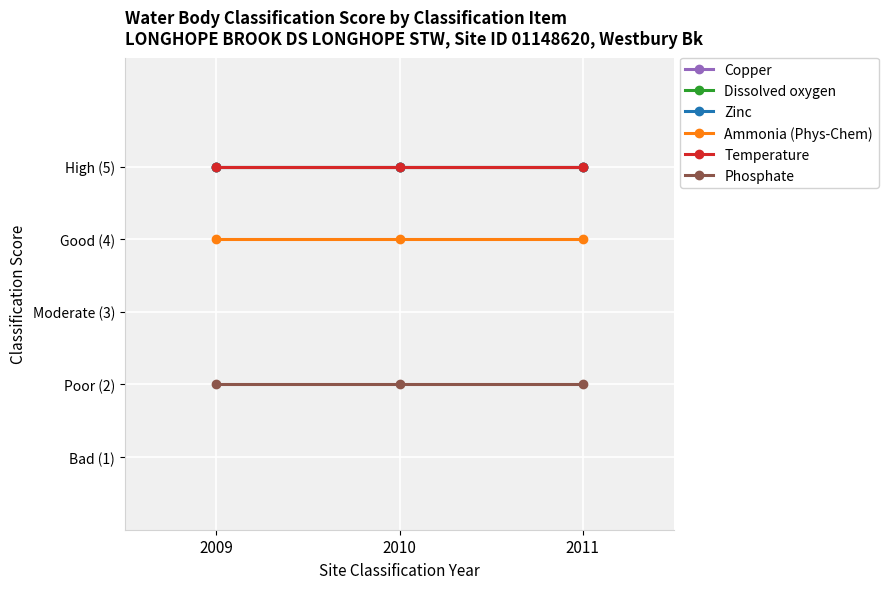

How many lines are shown in the chart?

6